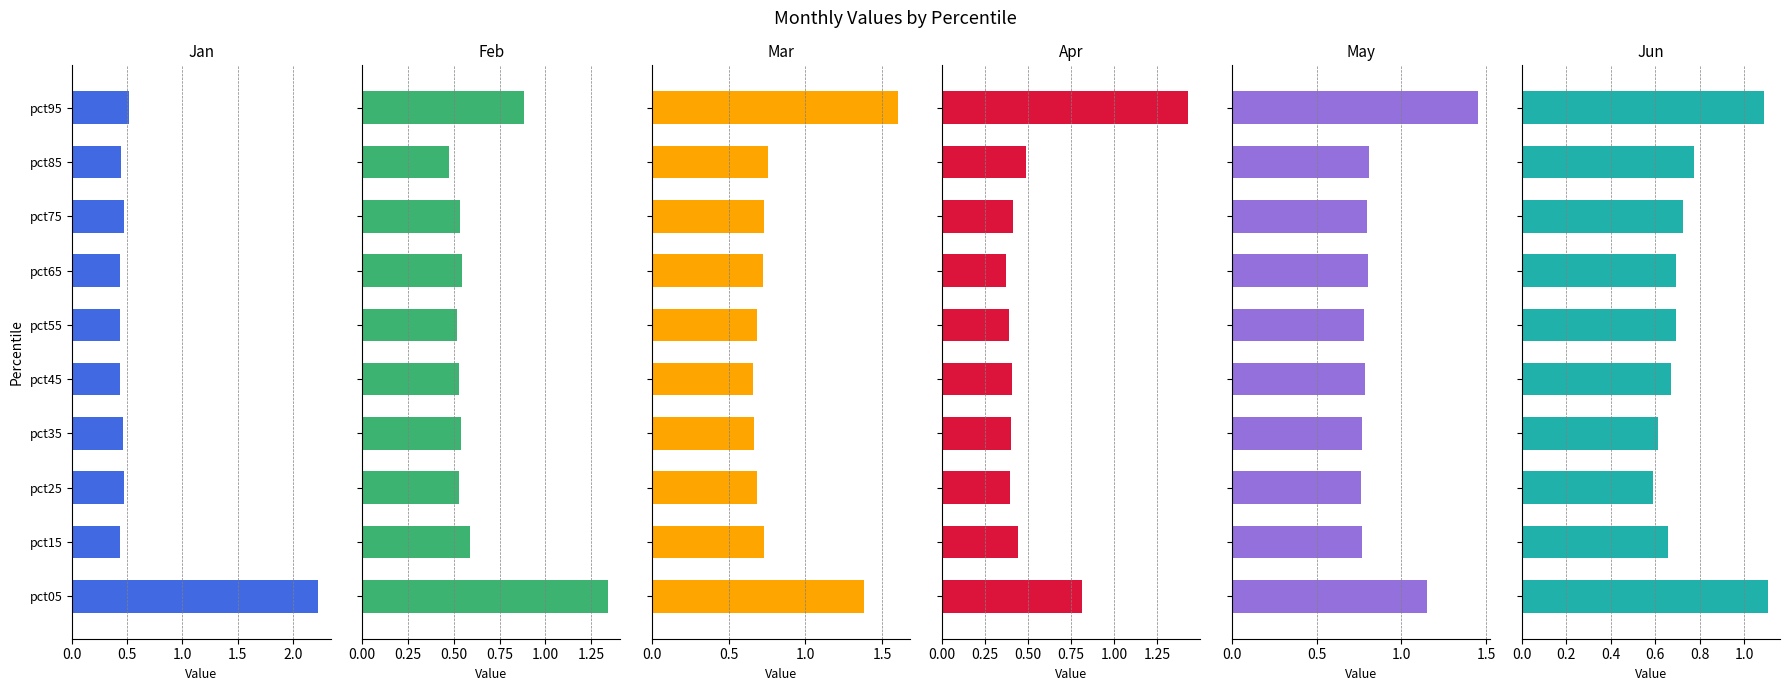

Does the chart contain stacked bars?

No